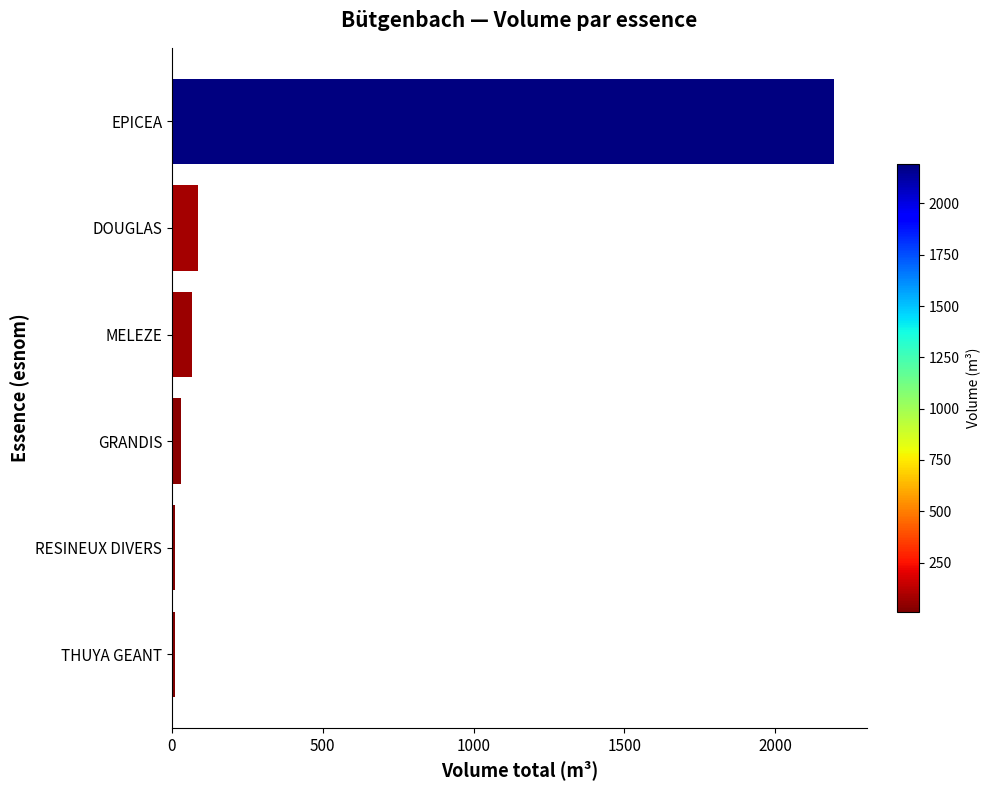

What is the ratio of the value at EPICEA to the value at DOUGLAS?

25.8